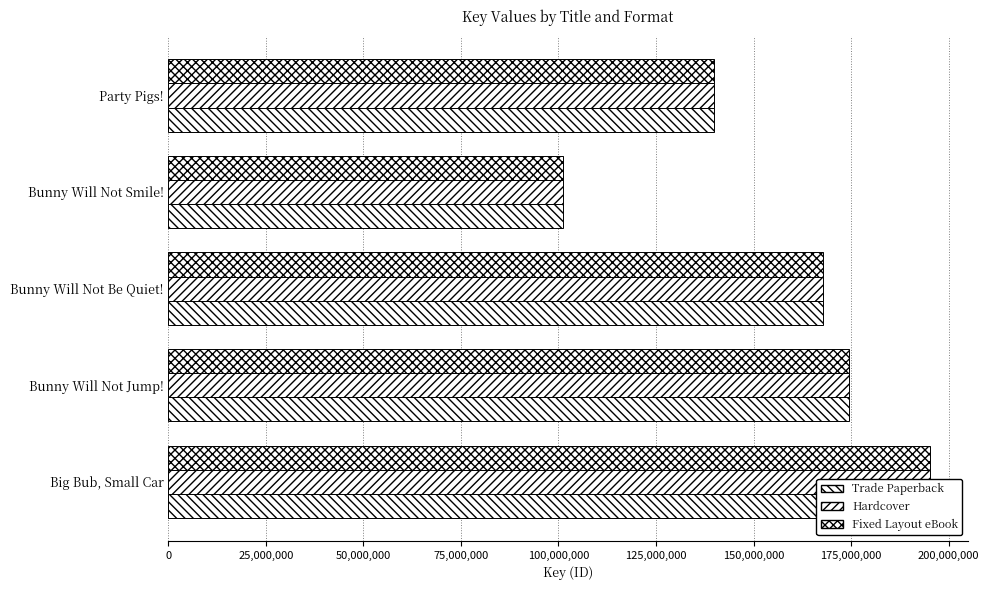

Reading left to right, list all the values displayed in this chart.

Trade Paperback: 195206028	174416369	167684243	101143663	139911631
Hardcover: 195206028	174416369	167684243	101143663	139911631
Fixed Layout eBook: 195206028	174416369	167684243	101143663	139911631